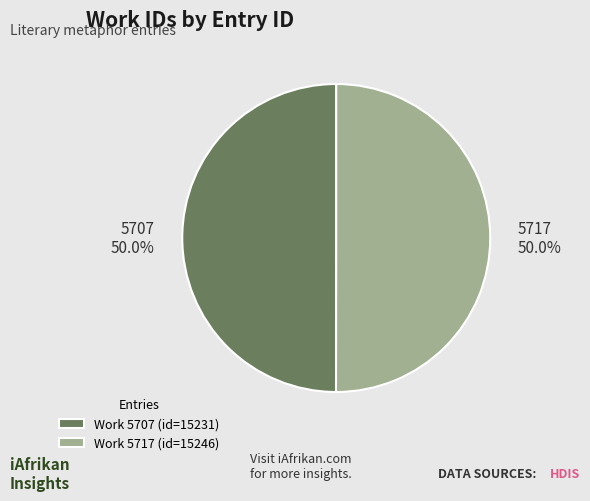

What is the ratio of the value at 5707 to the value at 5717?

1.0